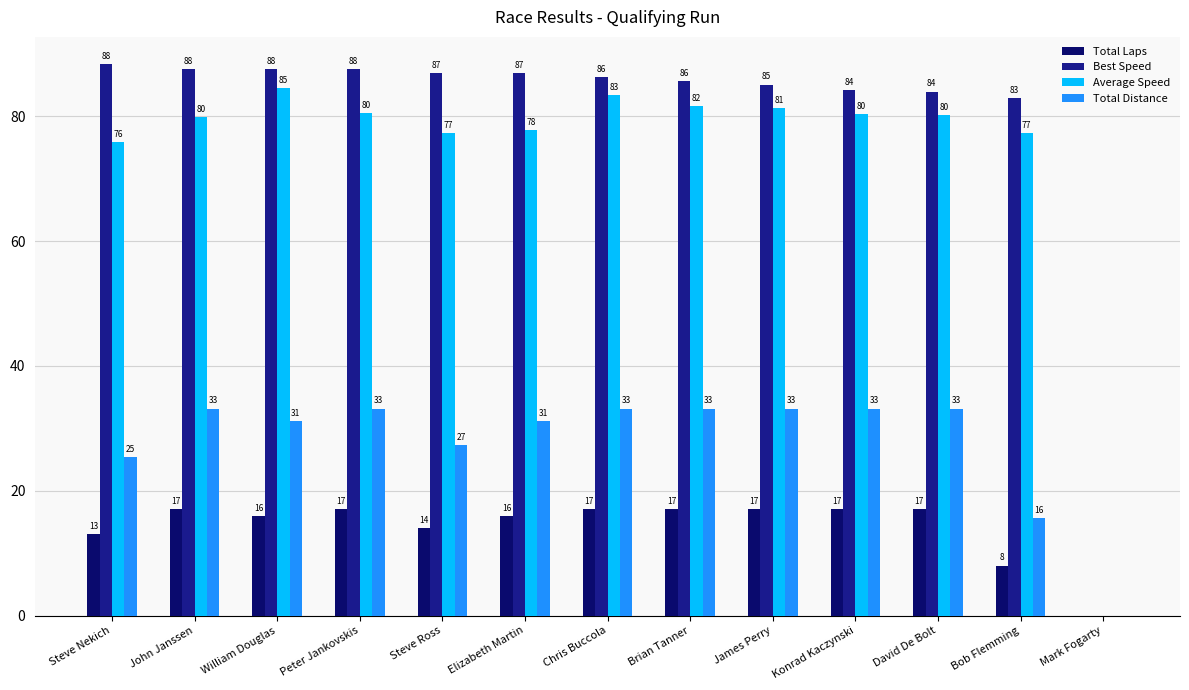

Count the number of categories in the chart.

13